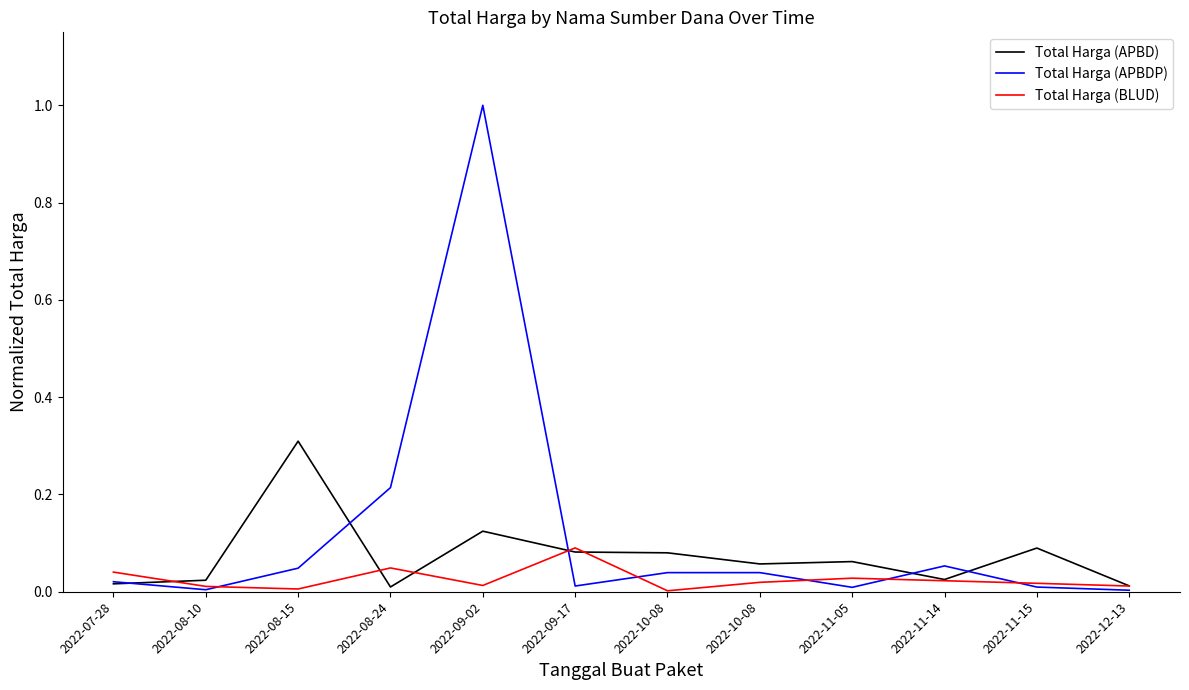

Does the chart have visible grid lines?

No